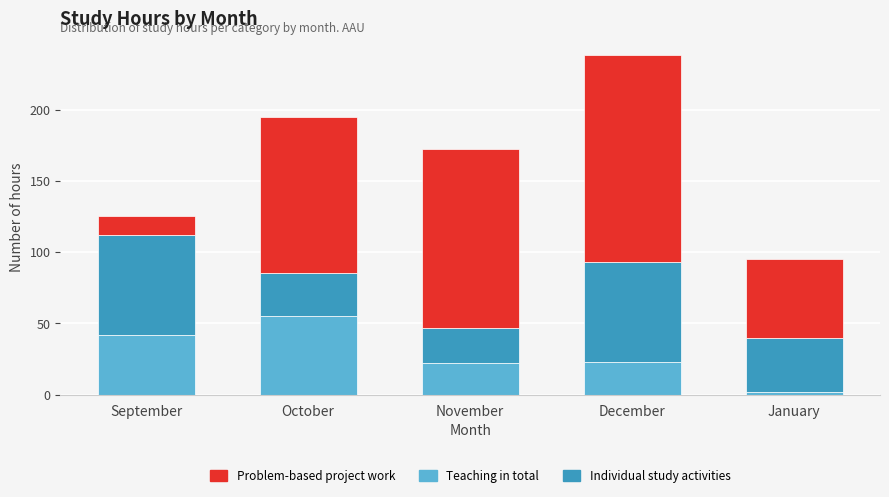

Reading left to right, transcribe the values for Teaching in total.

September=42	October=55	November=22	December=23	January=2